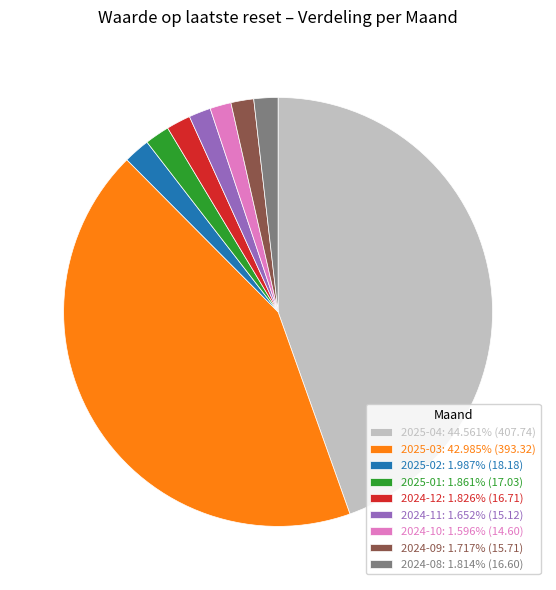

Does 2024-09: 1.717% (15.71) represent more than half of the total?

No